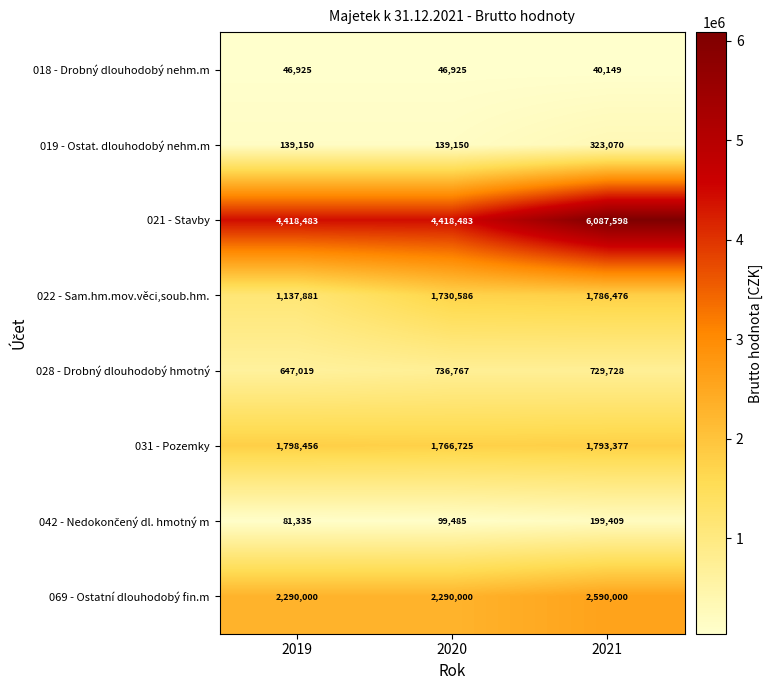

Which category has the highest value in the 028 - Drobný dlouhodobý hmotný series?

2020